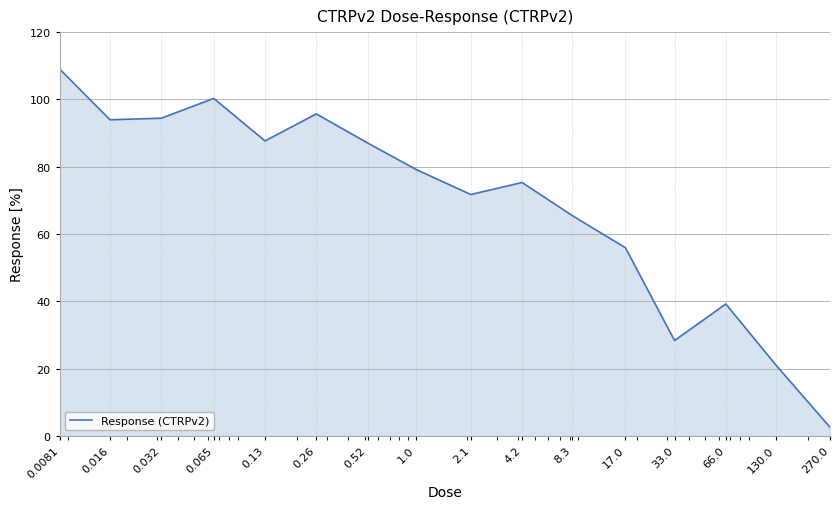

Count the number of values greater than 79.

8